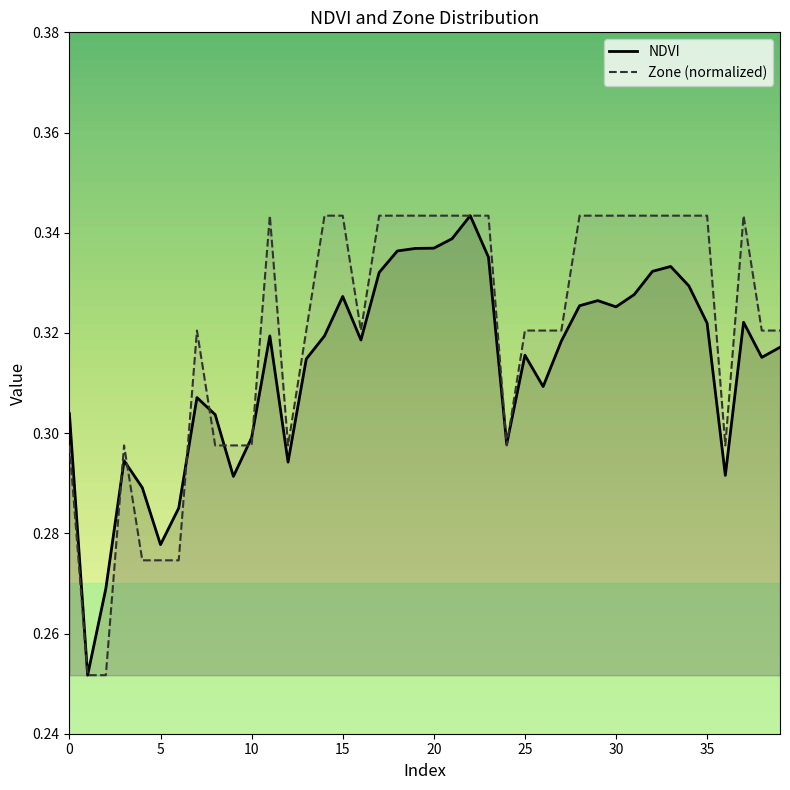

What are all the series names shown in the legend?

NDVI, Zone (normalized)